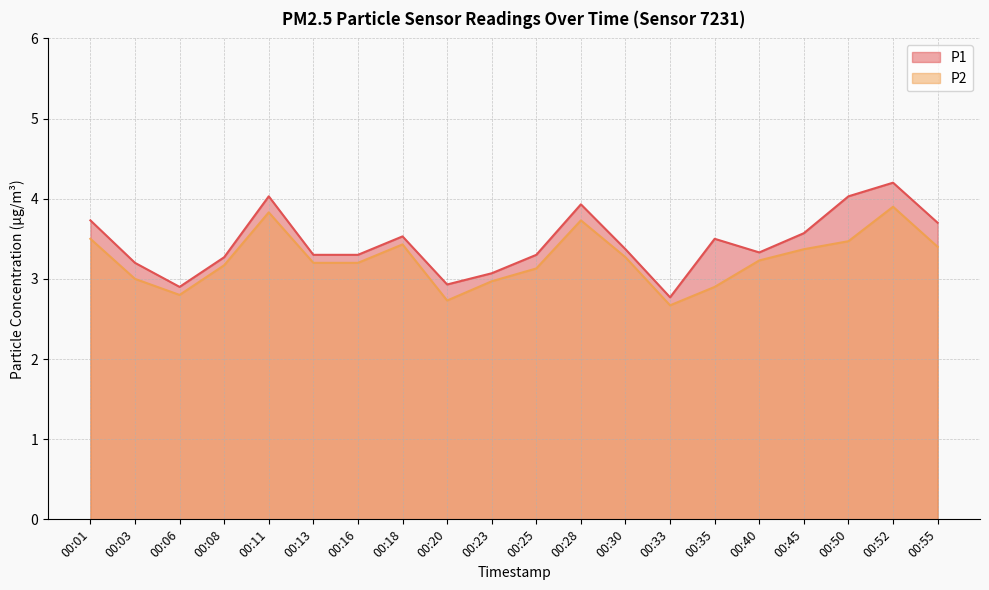

Reading left to right, list all the values displayed in this chart.

P1: 3.7	3.2	2.9	3.3	4.0	3.3	3.3	3.5	2.9	3.1	3.3	3.9	3.4	2.8	3.5	3.3	3.6	4.0	4.2	3.7
P2: 3.5	3.0	2.8	3.2	3.8	3.2	3.2	3.4	2.7	3.0	3.1	3.7	3.3	2.7	2.9	3.2	3.4	3.5	3.9	3.4